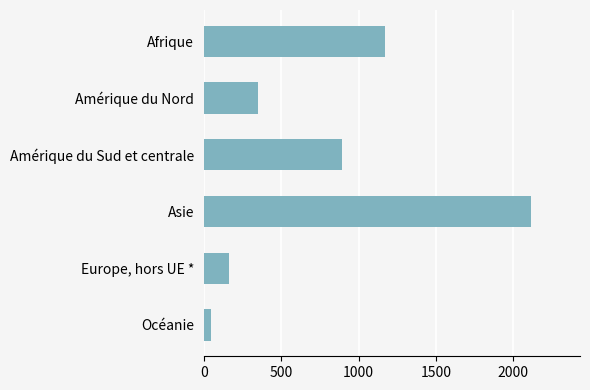

What is the change in value from Amérique du Nord to Europe, hors UE *?

-187